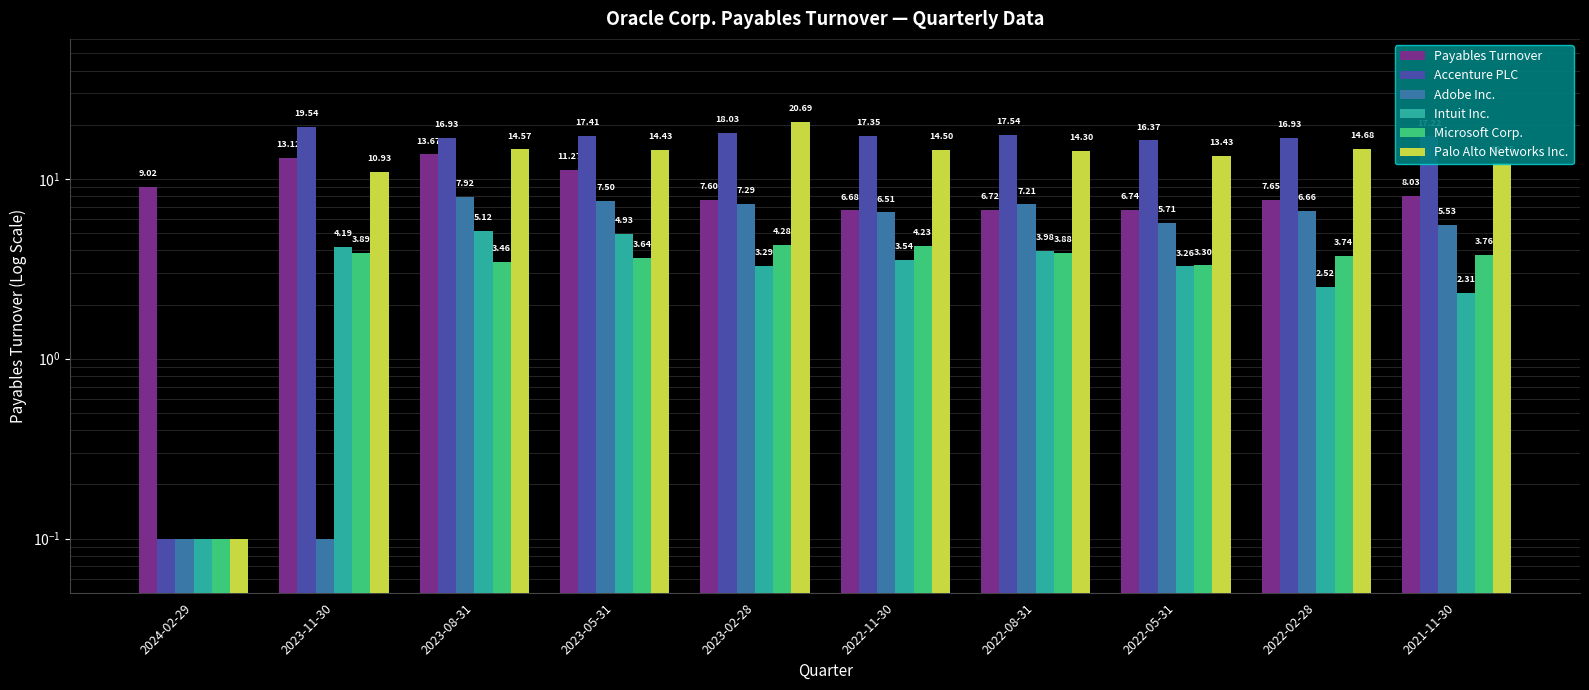

At which category does the chart reach its peak across all series?

2023-02-28